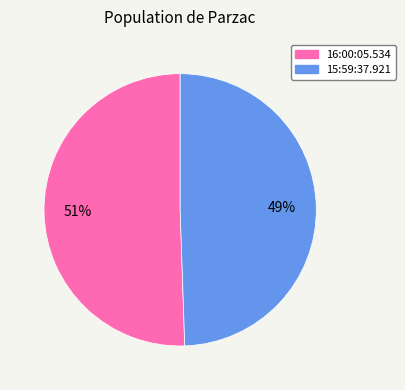

Which has a higher value, 15:59:37.921 or 16:00:05.534?

16:00:05.534